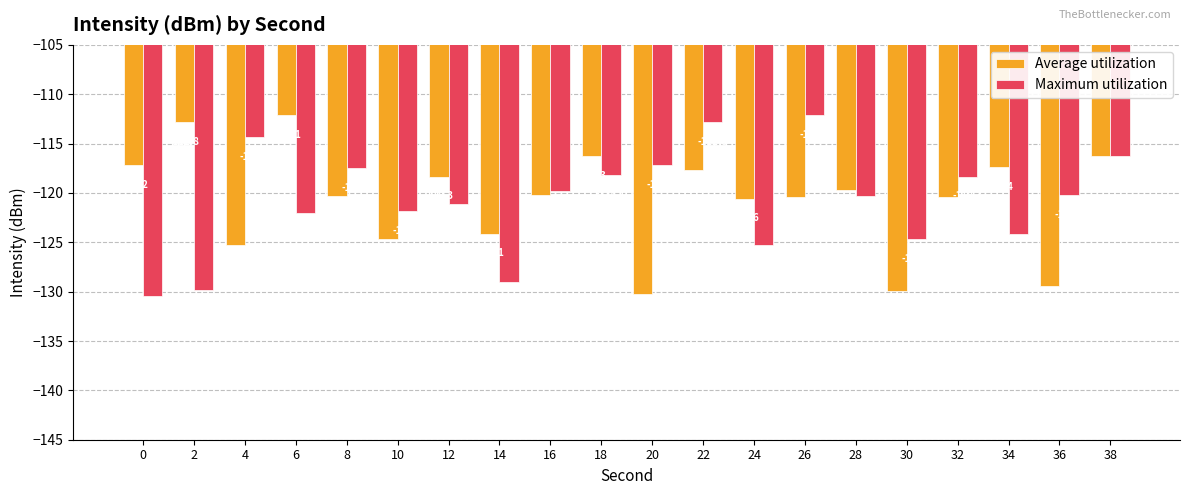

At which label does Average utilization reach its peak?

6